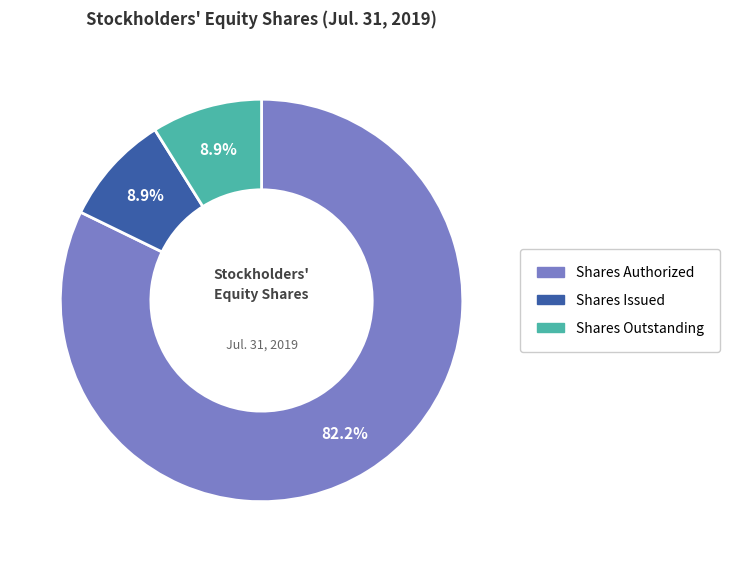

Which has a higher value, Shares Issued or Shares Authorized?

Shares Authorized